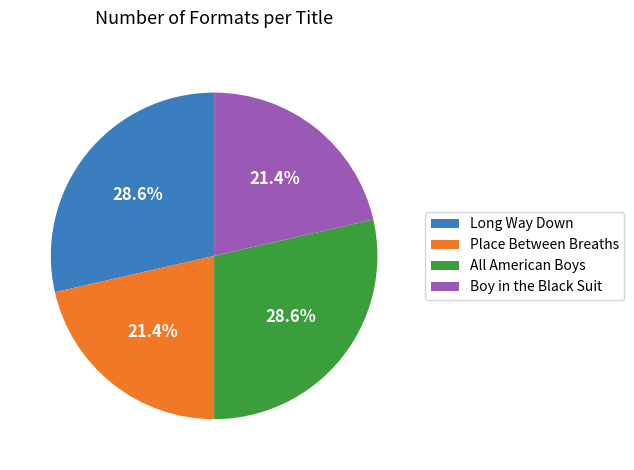

What is the ratio of the value at Long Way Down to the value at Boy in the Black Suit?

1.3